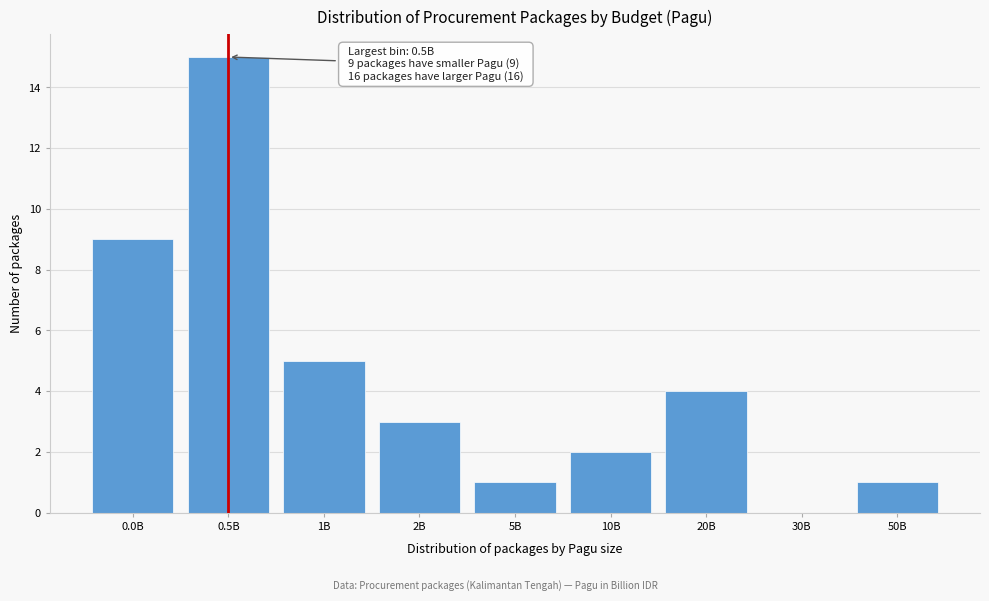

Reading left to right, what are all the values shown in this chart?

0.0B=9	0.5B=15	1B=5	2B=3	5B=1	10B=2	20B=4	30B=0	50B=1